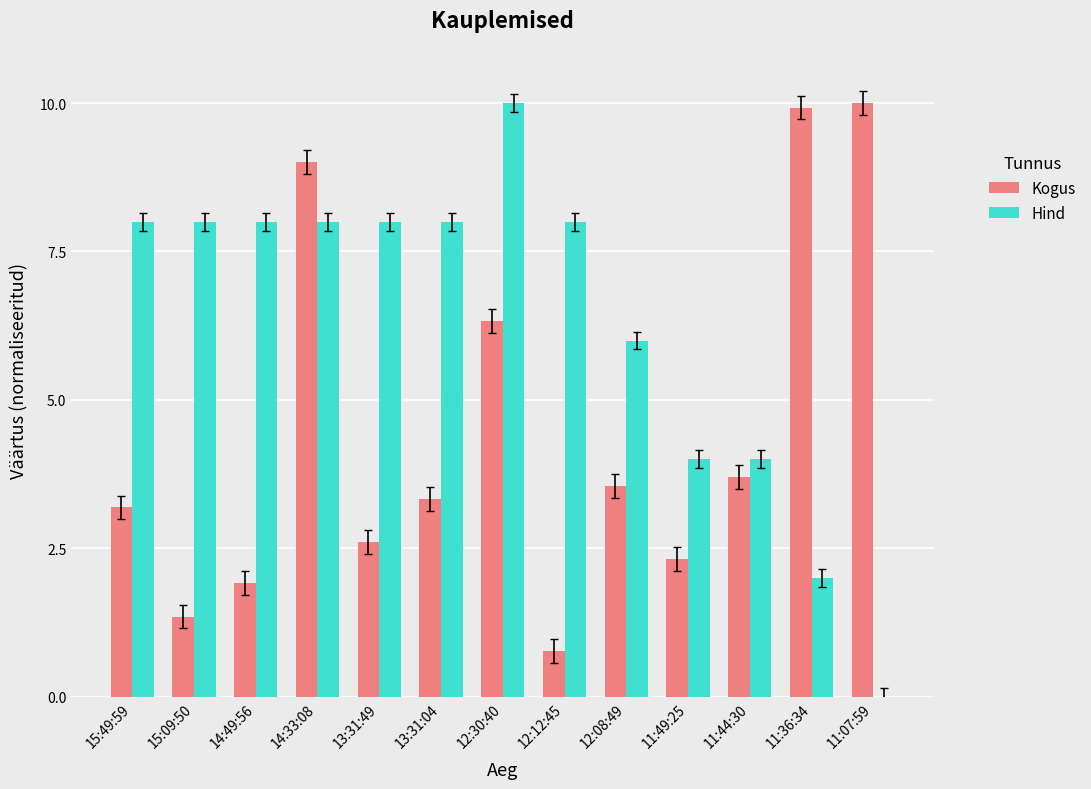

The value of Hind at 15:49:59 is 8.0. True or false?

True